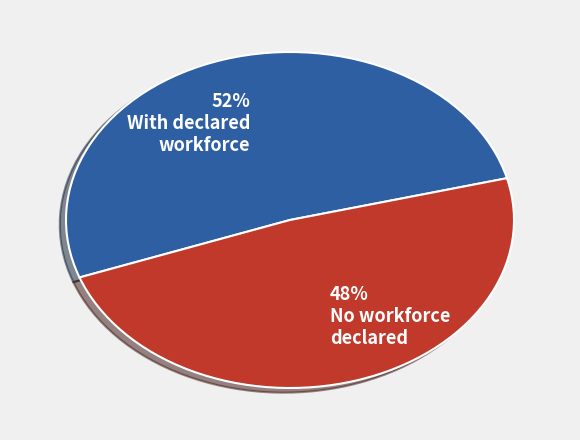

To the nearest percent, what is the average slice percentage?

50%